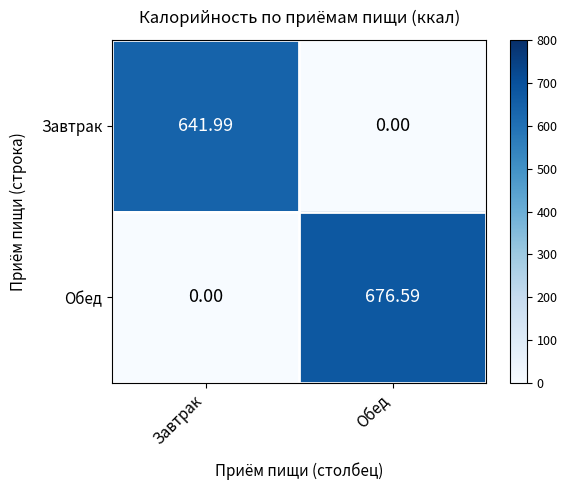

Between Завтрак and Обед, which series saw the biggest shift?

Обед